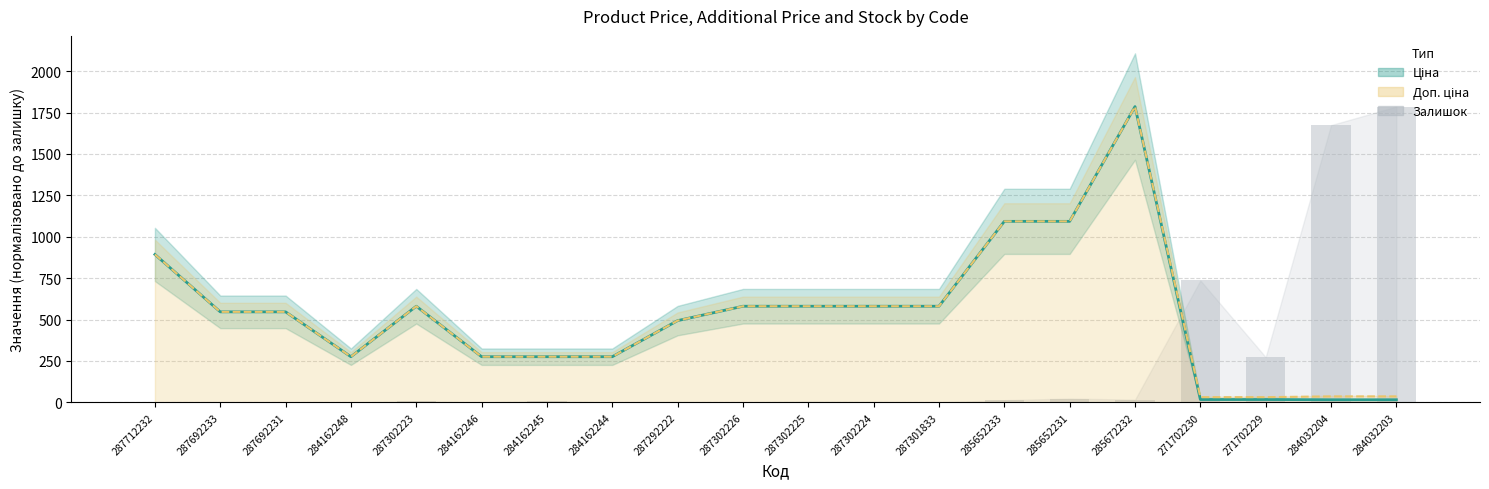

At which category is the sum across all series the highest?

285672232